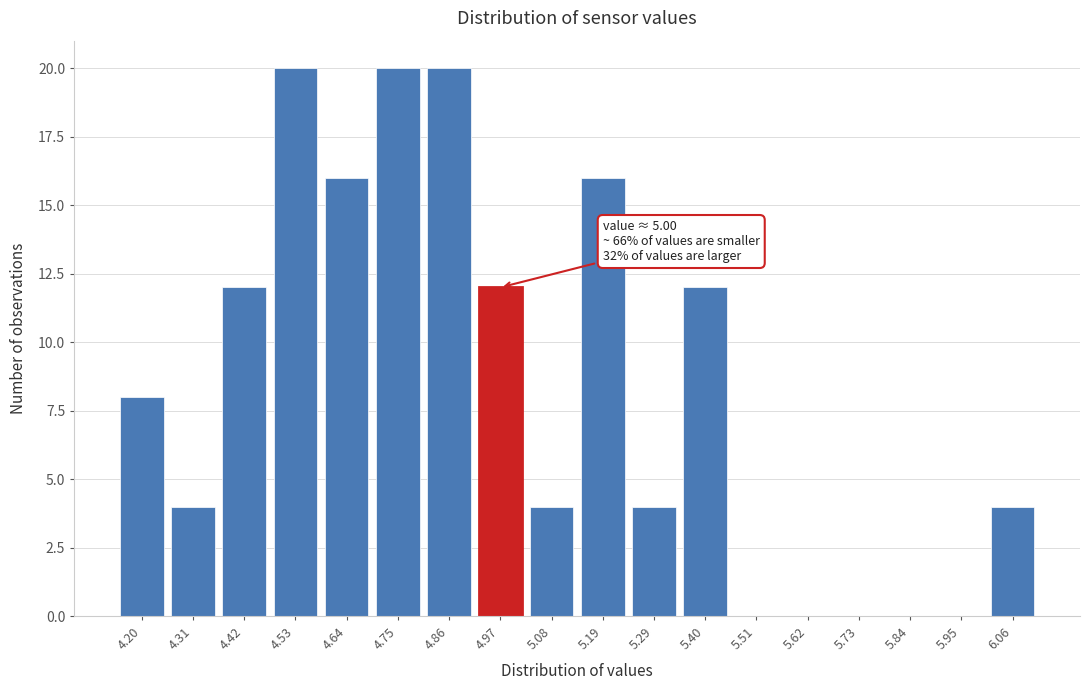

Reading left to right, extract all data points from this chart.

4.20=8	4.31=4	4.42=12	4.53=20	4.64=16	4.75=20	4.86=20	4.97=12	5.08=4	5.19=16	5.29=4	5.40=12	5.51=0	5.62=0	5.73=0	5.84=0	5.95=0	6.06=4